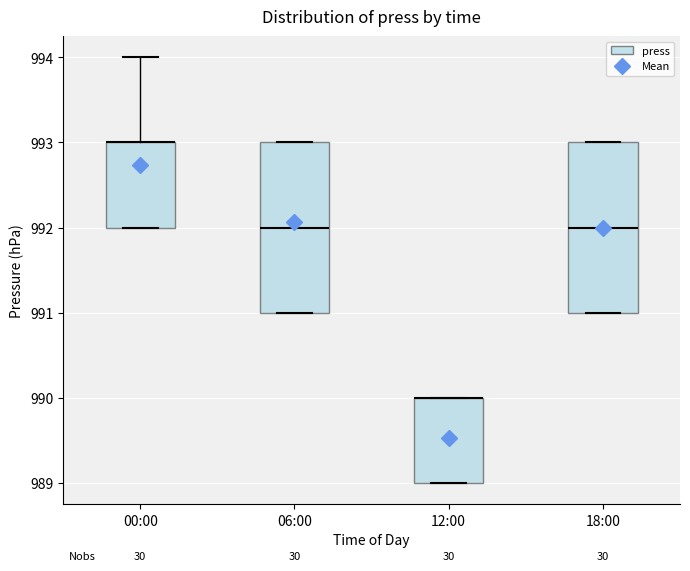

Reading left to right, transcribe this box plot: for each box, give where its median line is, the range the box spans, and where its two whiskers end, as read against the y-axis. The values are not printed on the chart, so give them approximately, as read against the axis.

00:00: median 993 (drawn on the box's upper edge), box 992 to 993, whiskers 992 to 994
06:00: median 992, box 991 to 993, whiskers 991 to 993
12:00: median 990 (drawn on the box's upper edge), box 989 to 990, whiskers 989 to 990
18:00: median 992, box 991 to 993, whiskers 991 to 993